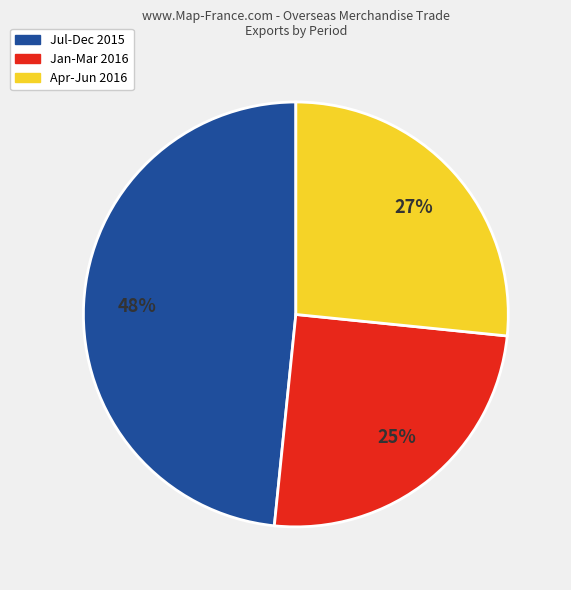

Does any single category account for the majority?

No